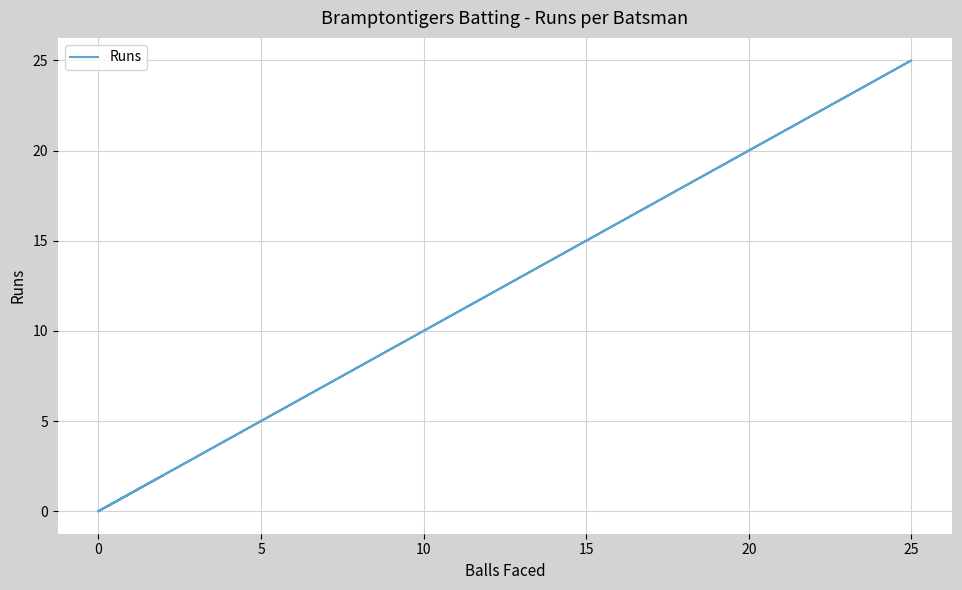

What is the average value?

5